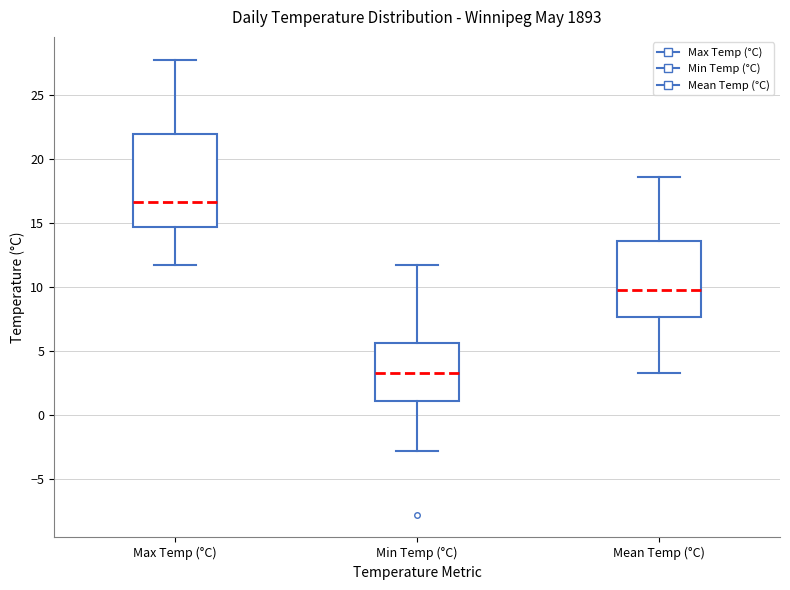

Which box's median line is the highest?

Max Temp (°C)